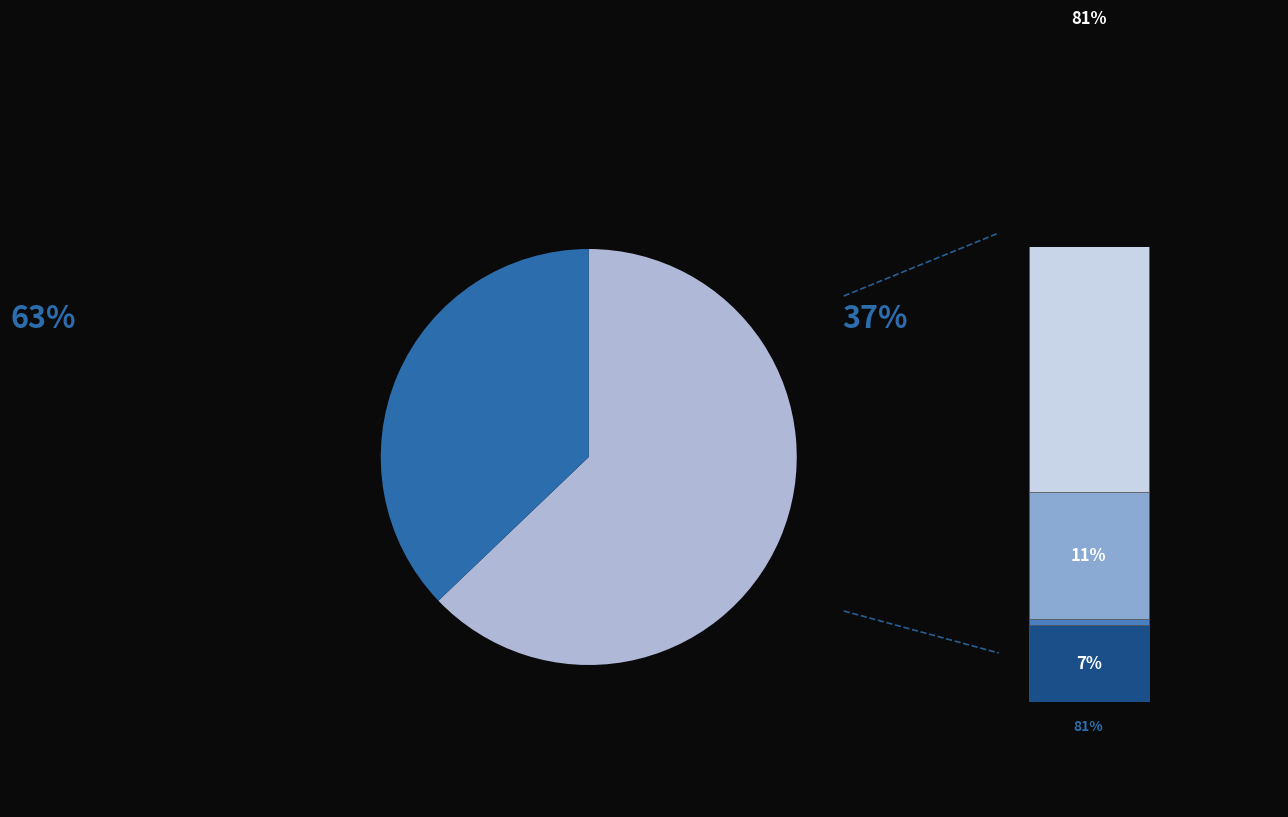

To the nearest percent, what is the difference between the largest and smallest slice percentages?

81%